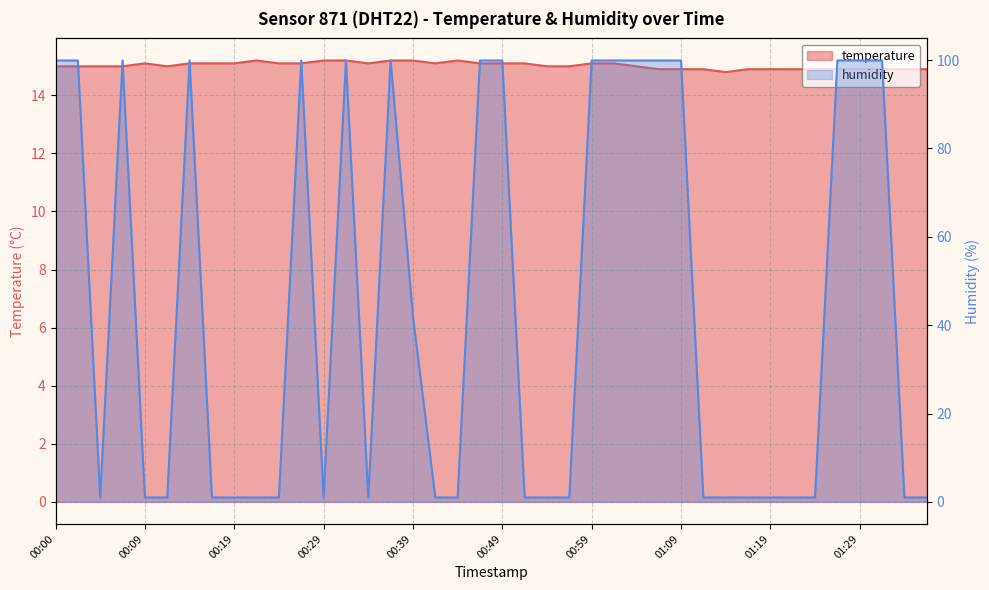

Which category has the highest value across all series?

00:00